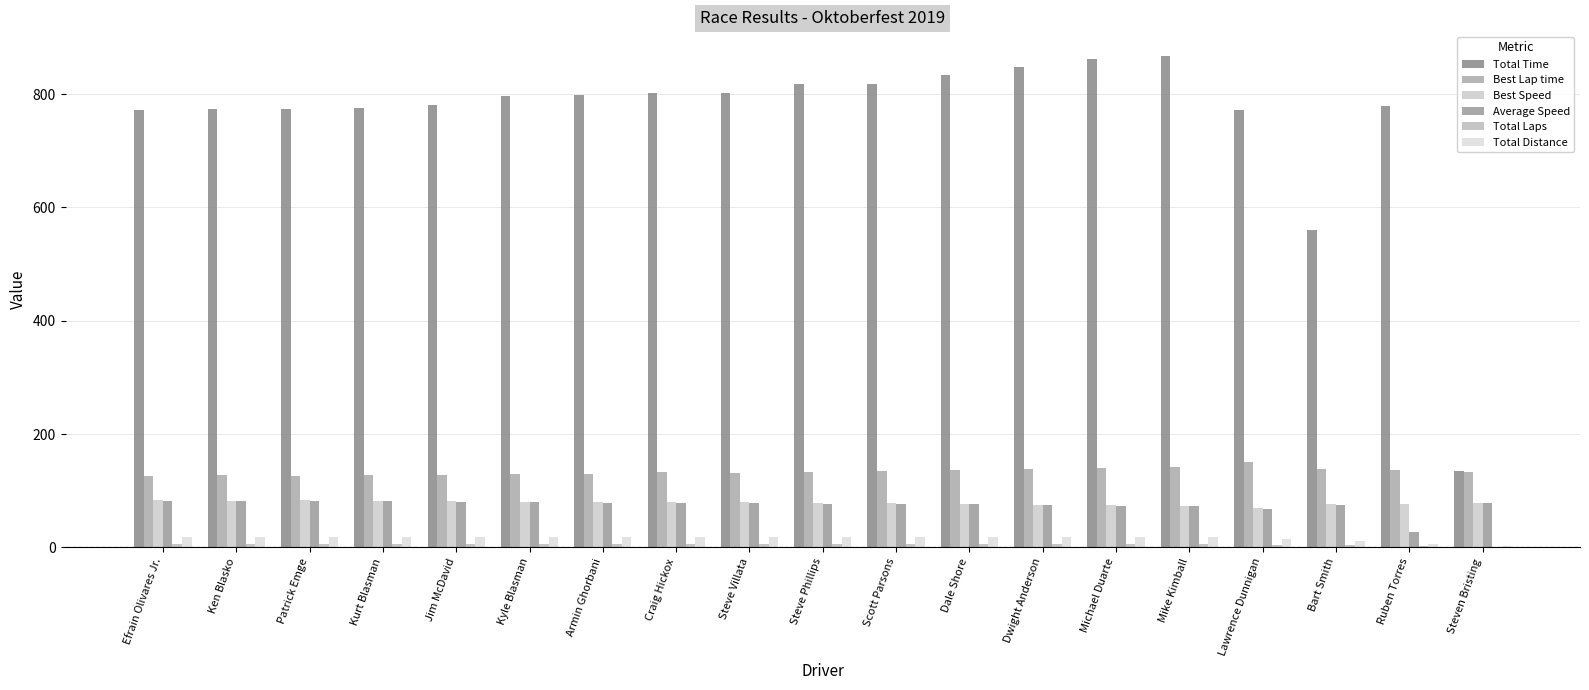

What is the approximate value of Total Laps at Michael Duarte?

6.0